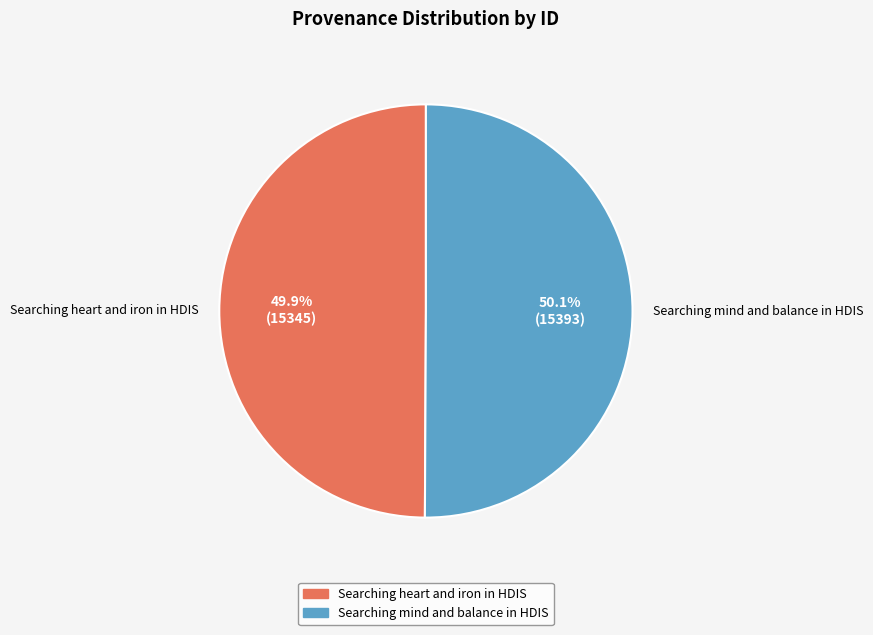

What is the ratio of the value at Searching mind and balance in HDIS to the value at Searching heart and iron in HDIS?

1.0